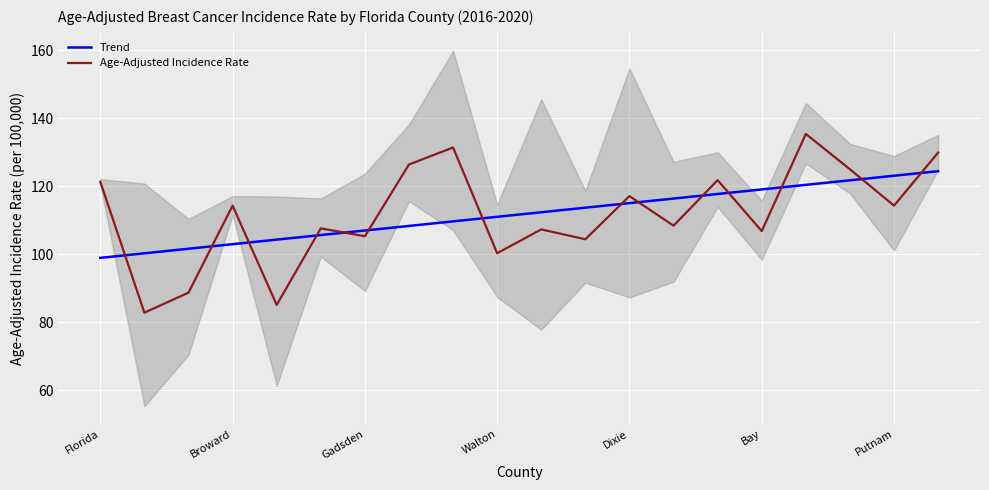

True or false: Trend has more than 0 interior local peaks.

False